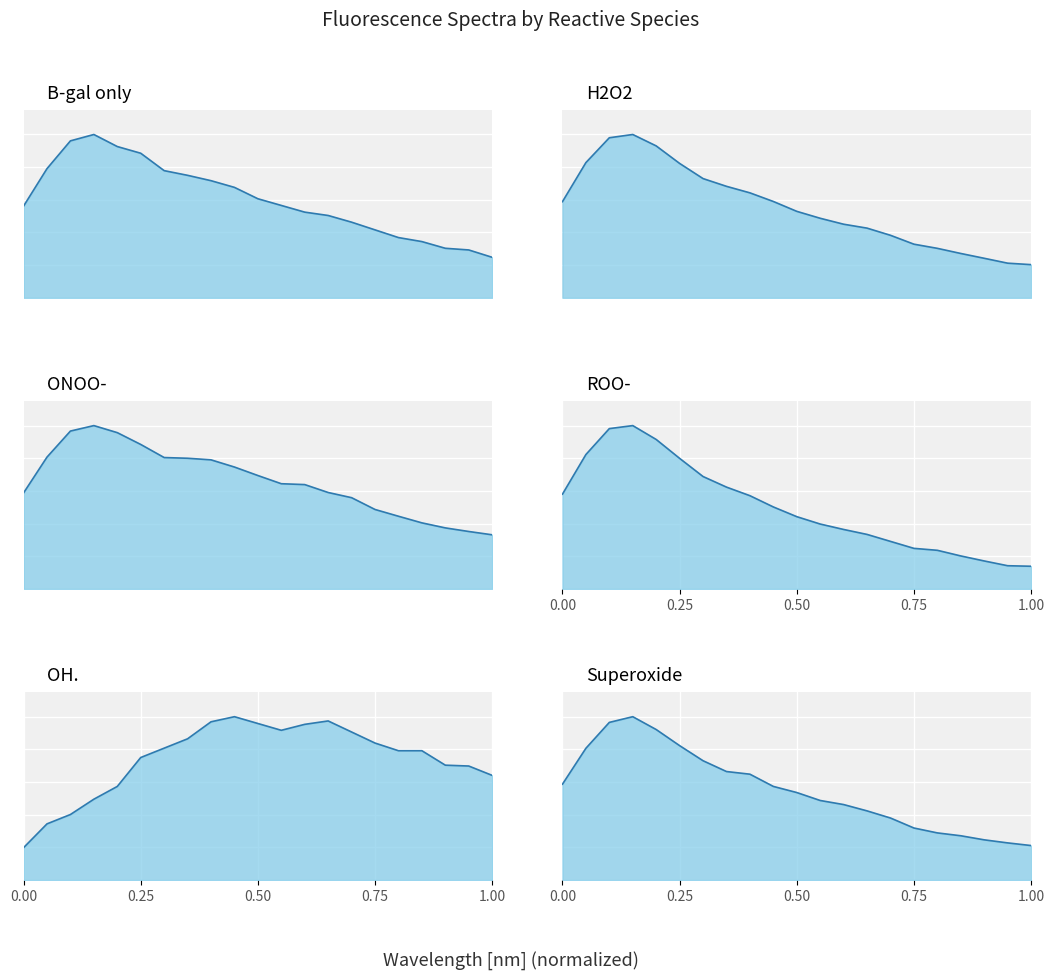

After their last crossing, which series has the higher values: H2O2 or OH.?

OH.